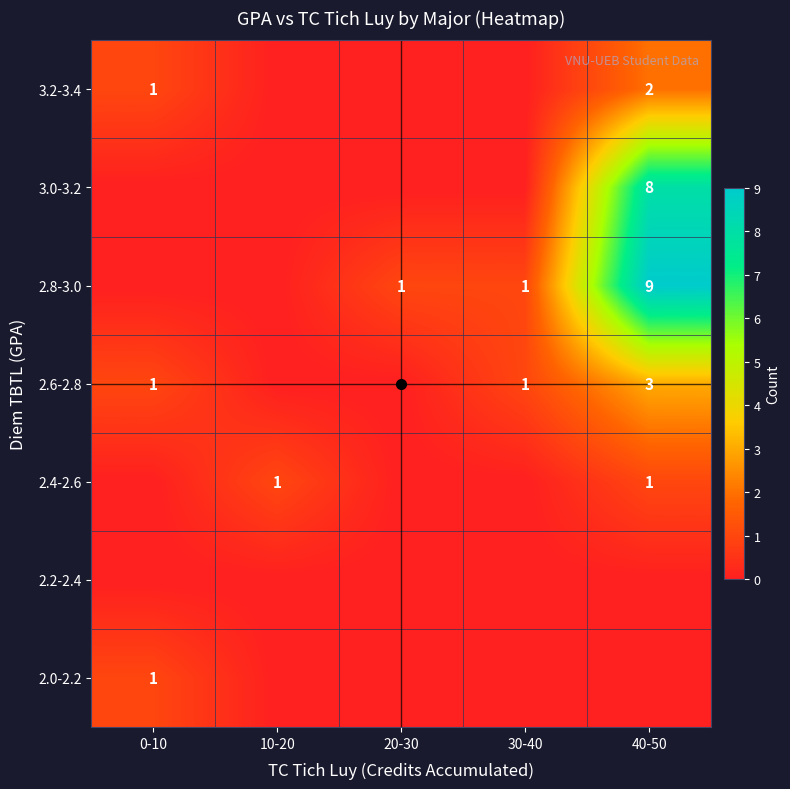

True or false: 3.2-3.4 has a value of 1 at 40-50.

False